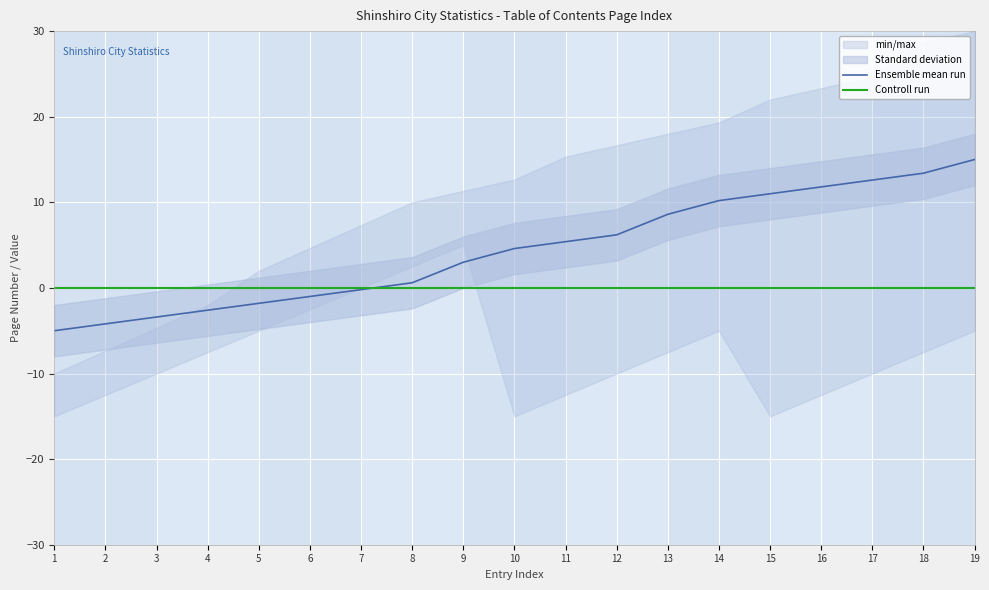

Does the chart display data point markers on the line(s)?

No